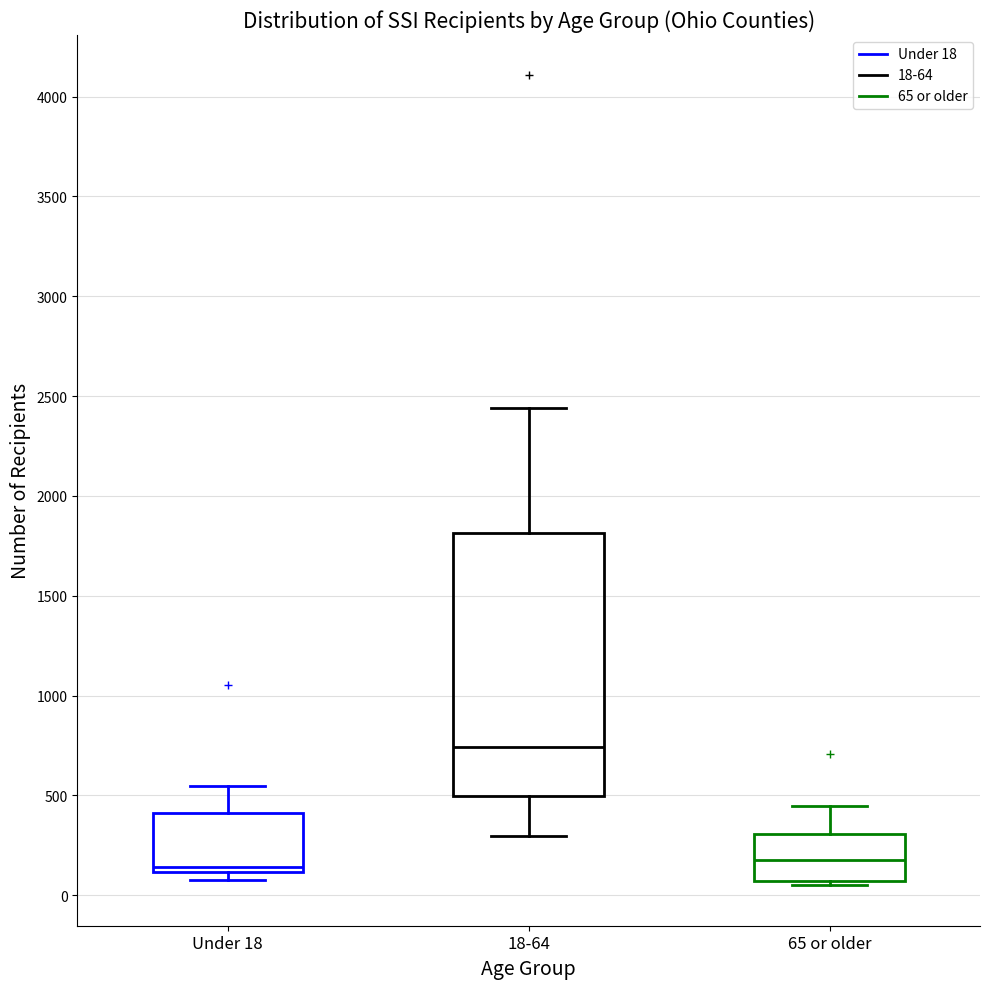

Which box's median line is the highest?

18-64